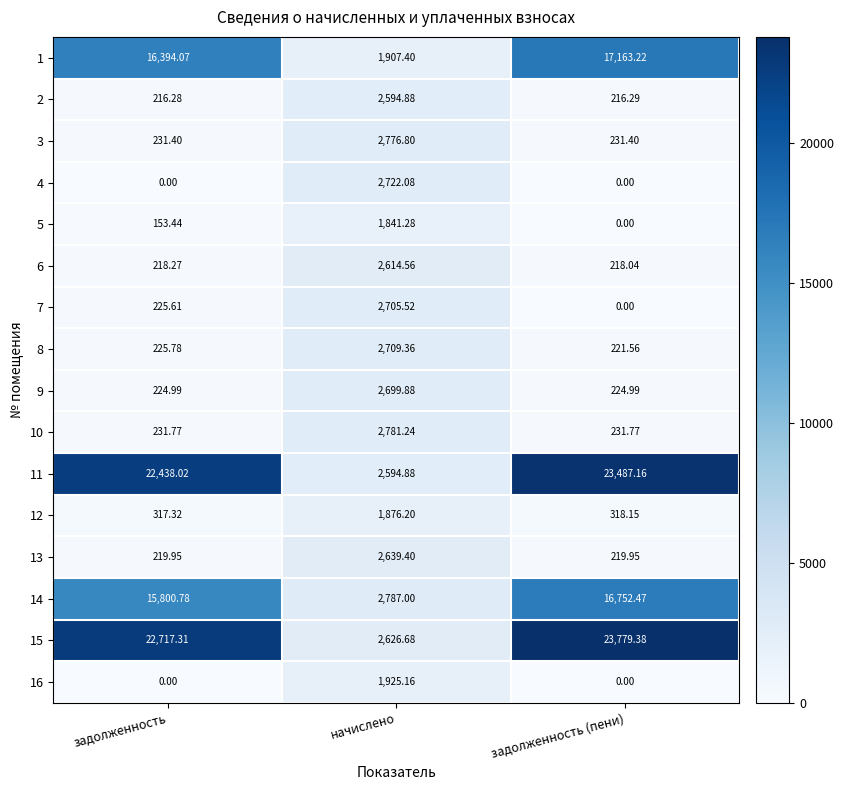

Which label corresponds to the largest value in the chart?

задолженность (пени)